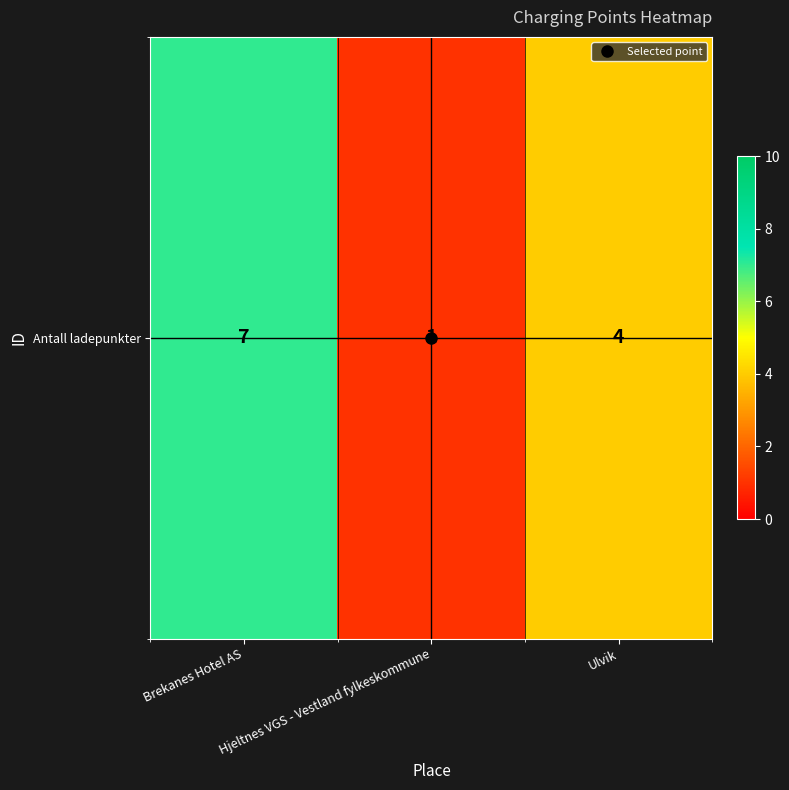

Is it true that the value at Hjeltnes VGS - Vestland fylkeskommune is 1?

False